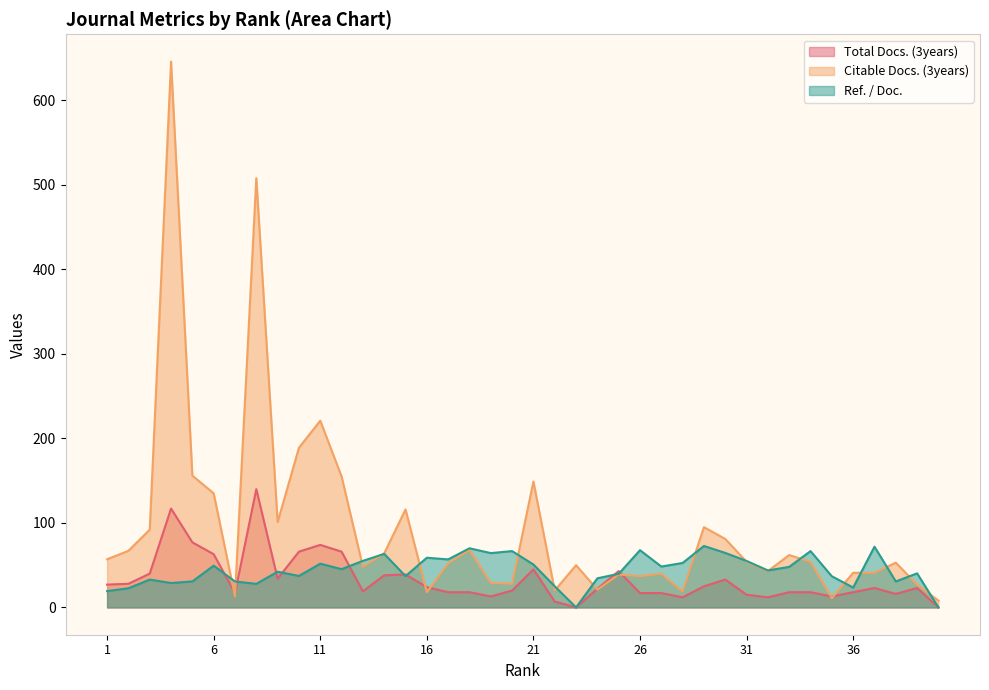

The value of Citable Docs. (3years) at 35 is 18.8. True or false?

False